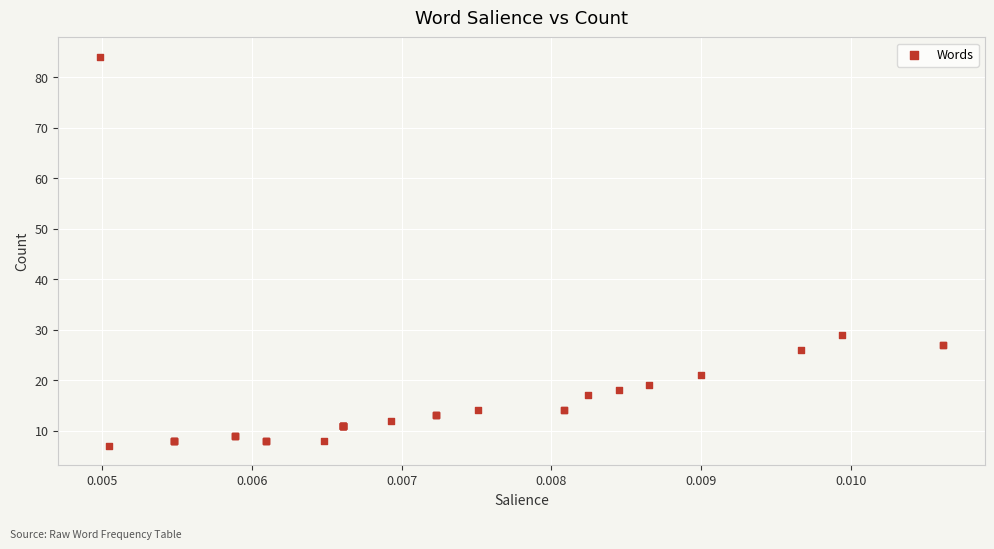

What Y value in the scatter plot is closest to 45?

29